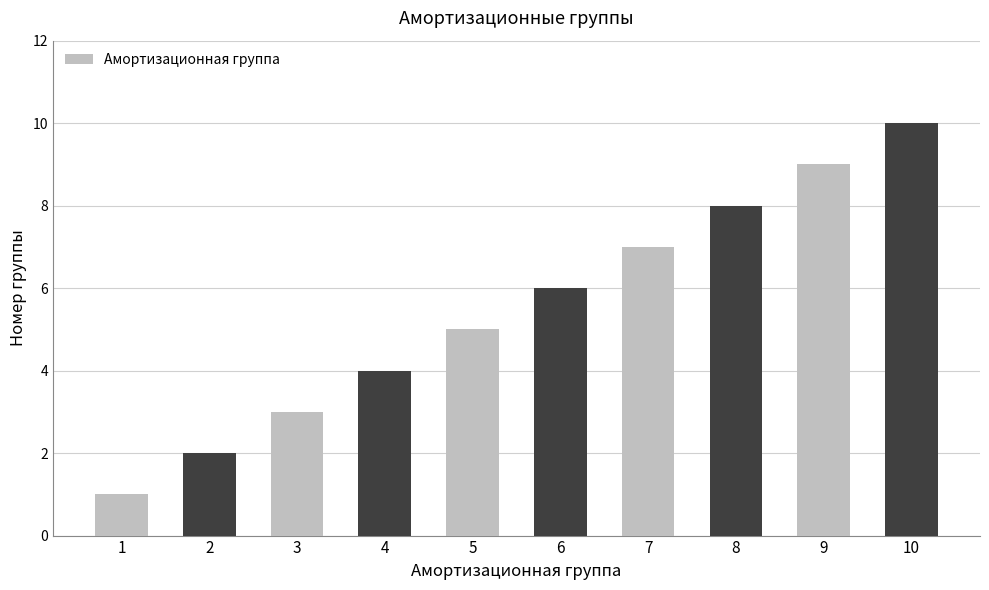

List the labels in order of value, largest first.

10, 9, 8, 7, 6, 5, 4, 3, 2, 1